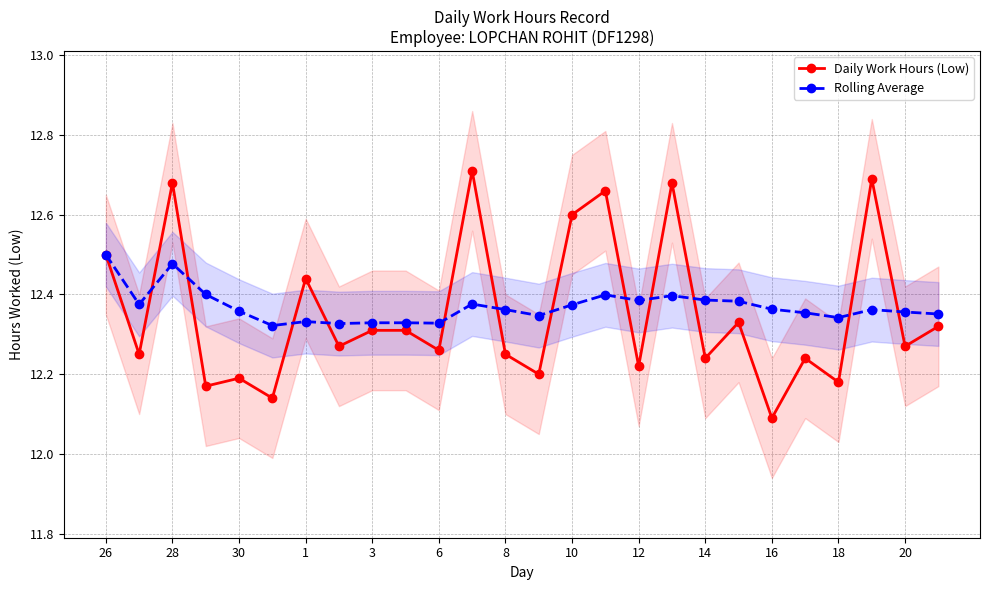

The value of Rolling Average at 23 is 12.4. True or false?

True